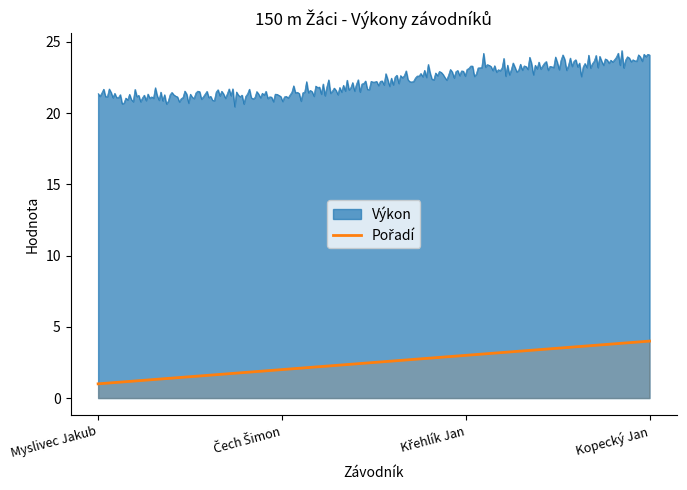

Which category has the lowest value across all series?

Myslivec Jakub